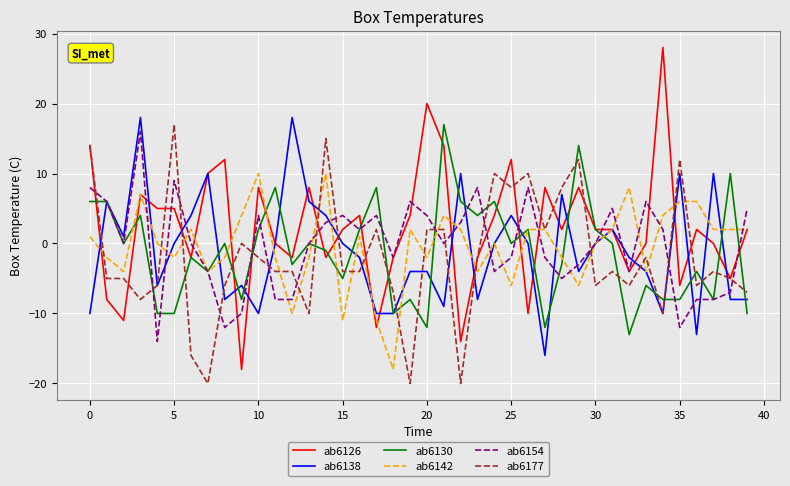

Which series has the largest total across all categories?

ab6126